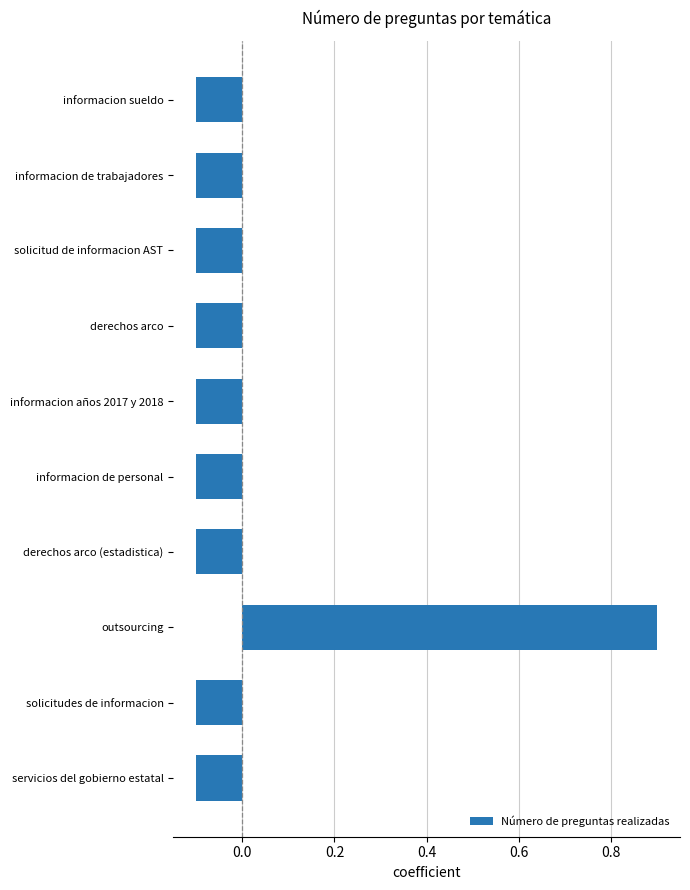

What position from the top is informacion sueldo?

1